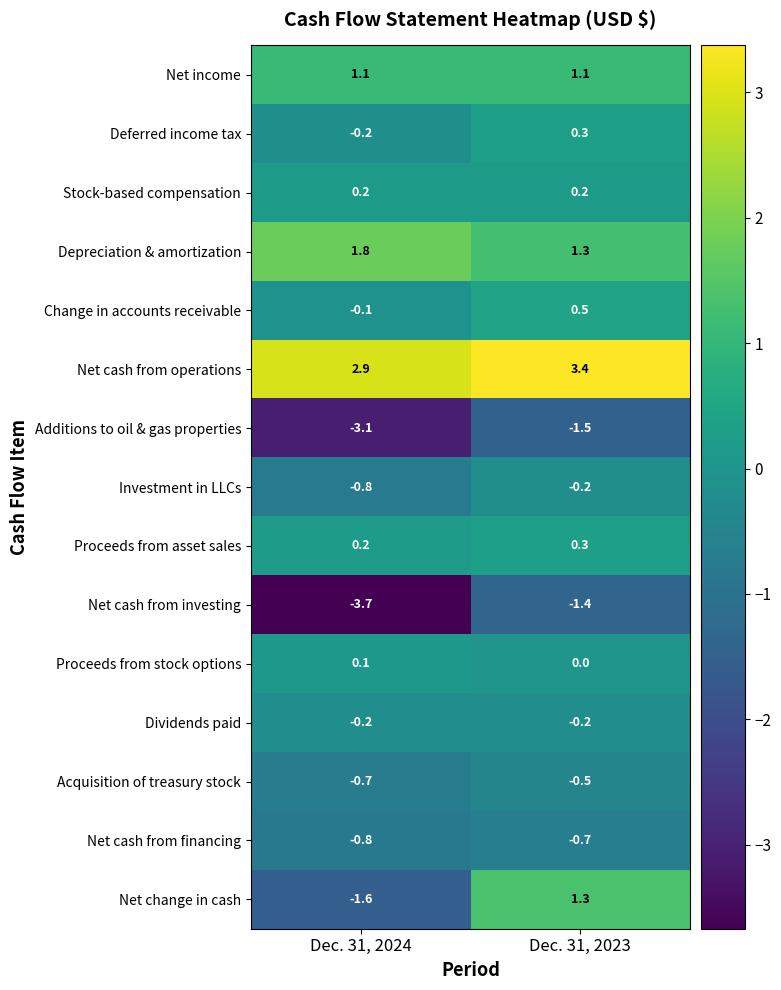

Which category has the highest value in the Net cash from investing series?

Dec. 31, 2023